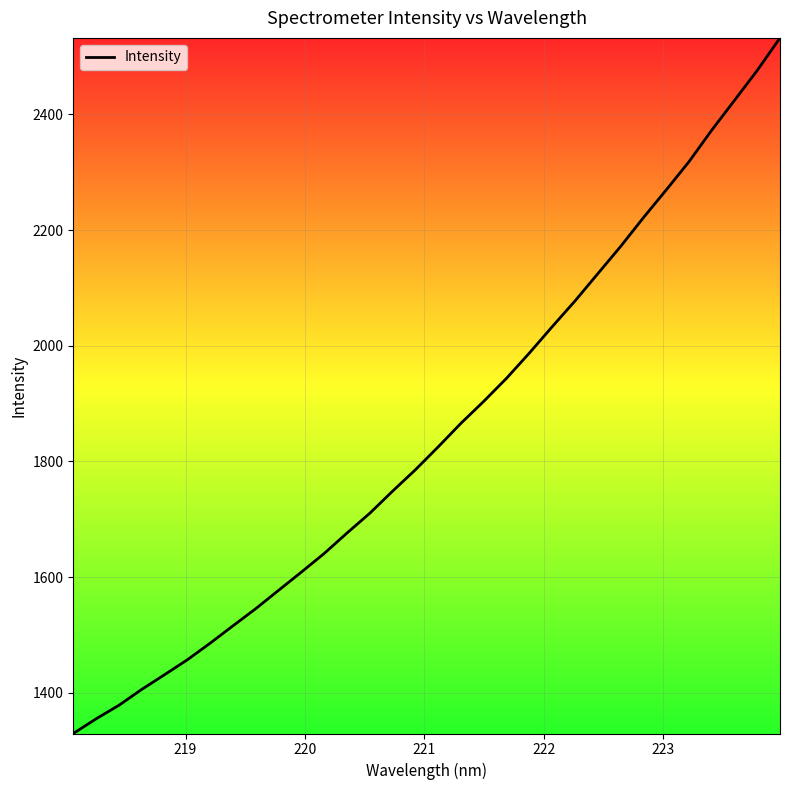

What is the minimum value shown in the chart?

1329.4